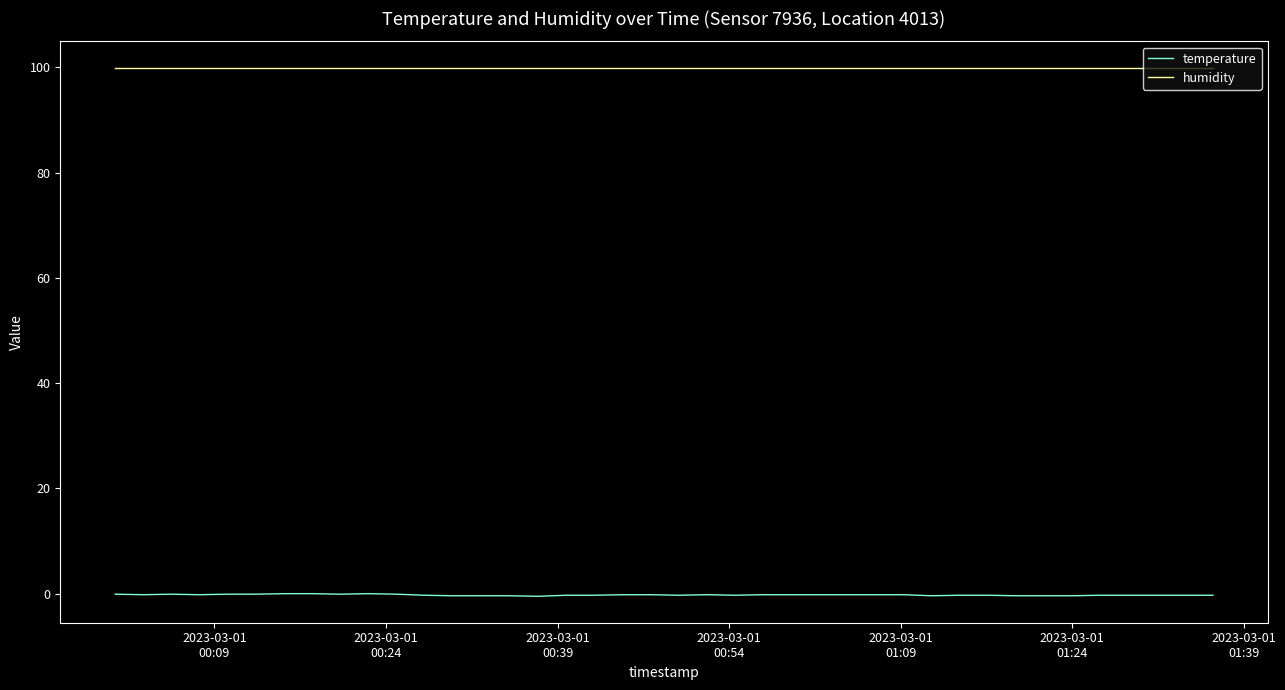

What is the lowest value of the humidity series?

99.9